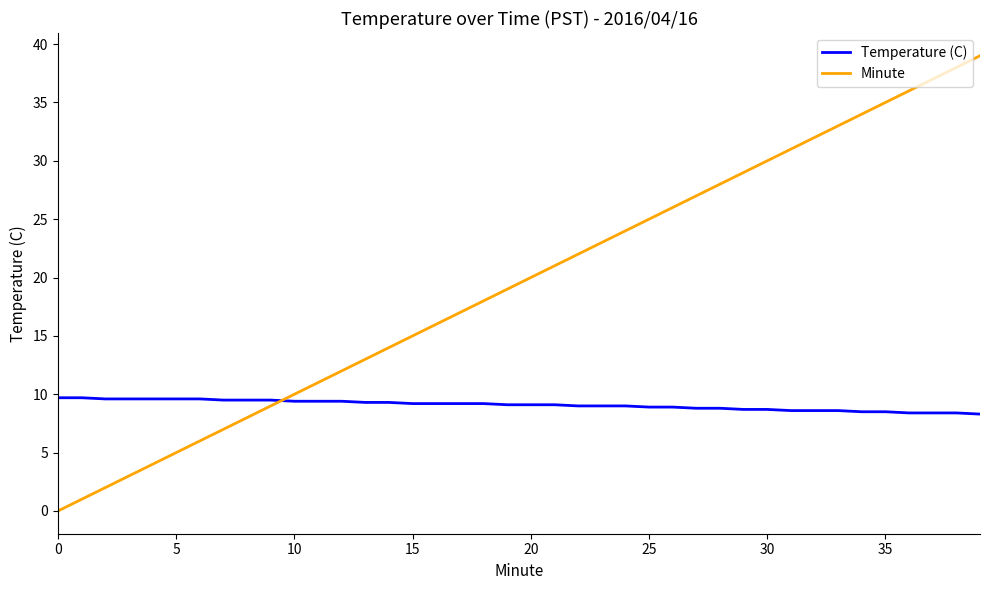

Which series has the largest total across all categories?

Minute